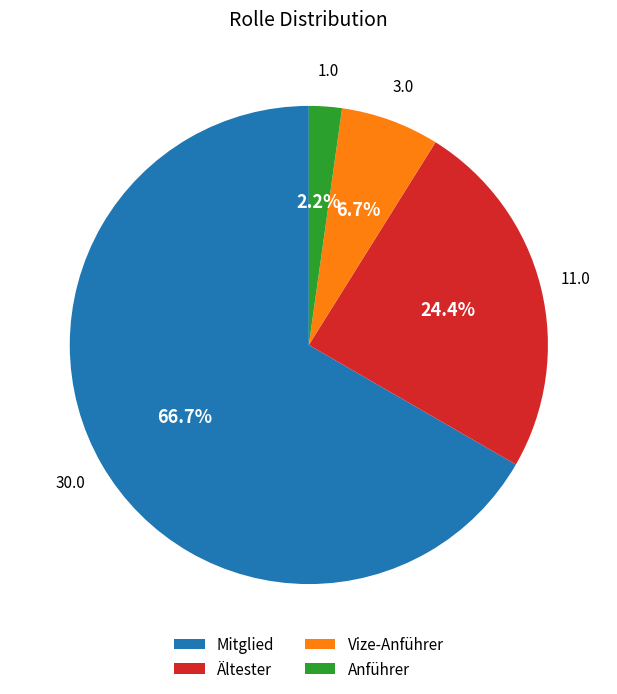

Is it true that Mitglied is 67% of the pie?

True